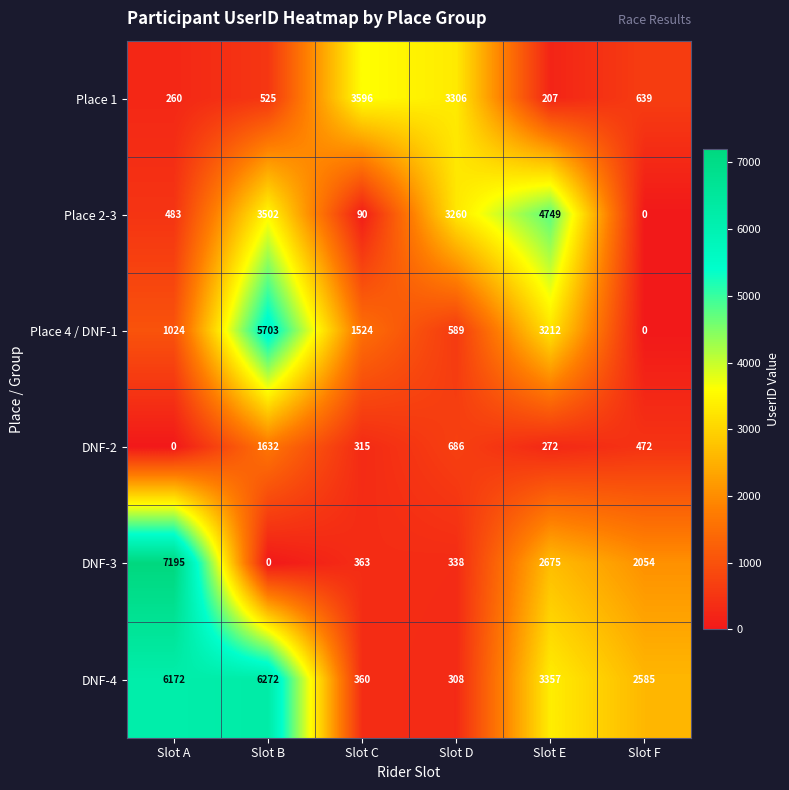

Which series has the largest total across all categories?

DNF-4